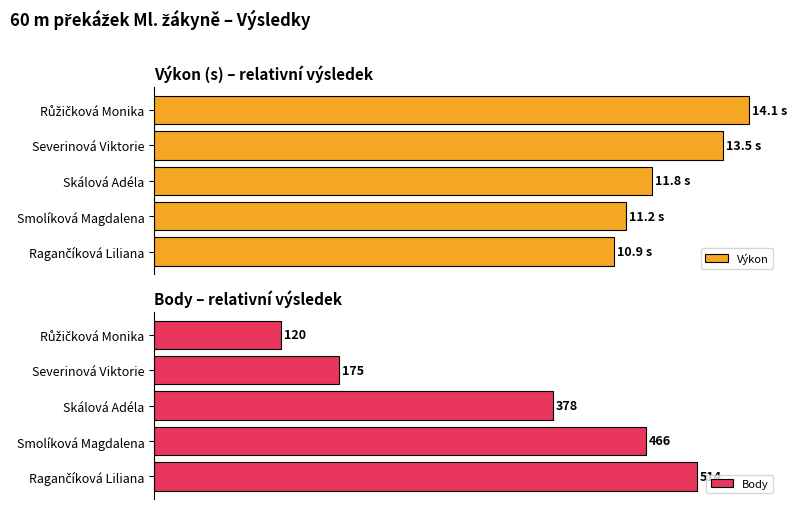

How many categories are shown in the chart?

5